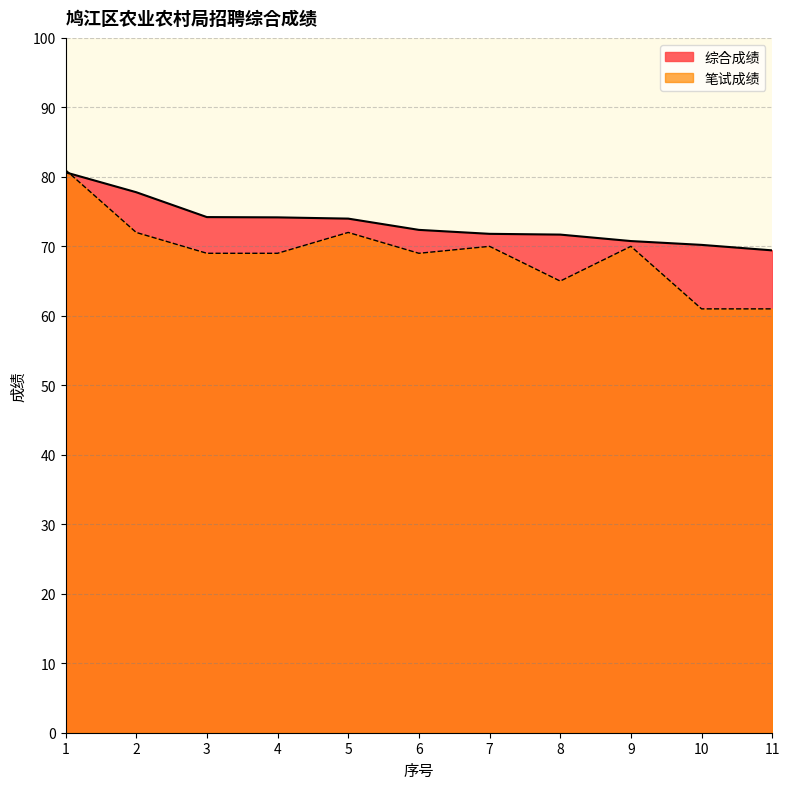

Where do 笔试成绩 and 综合成绩 first cross each other?

1 and 2